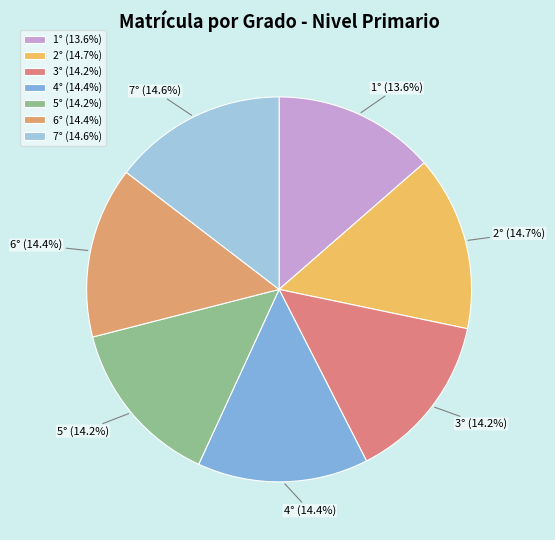

Is there any slice that represents more than half of the pie?

No